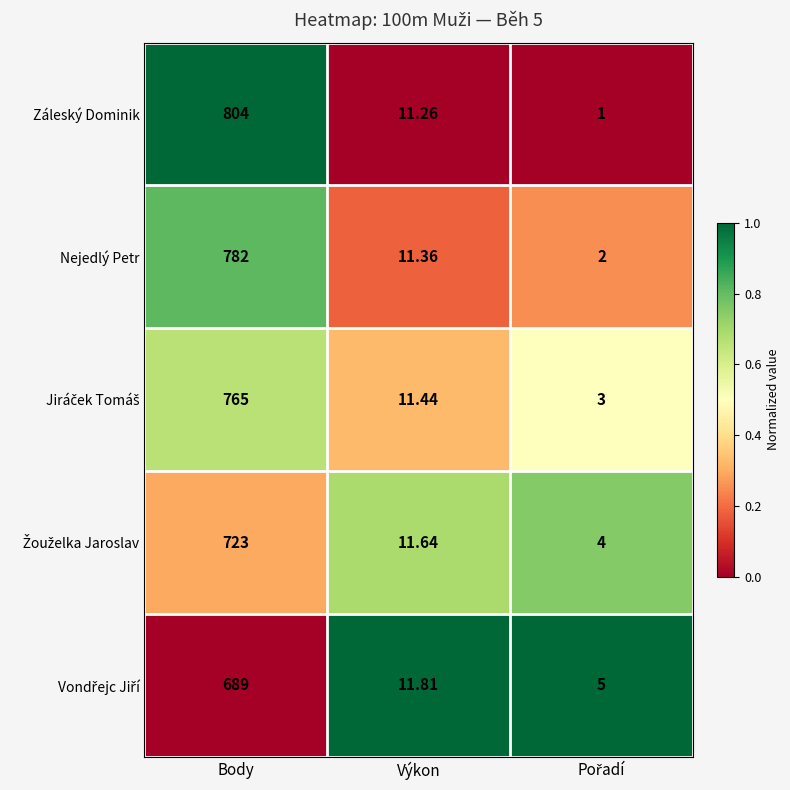

Which series has the largest range (max minus min)?

Záleský Dominik